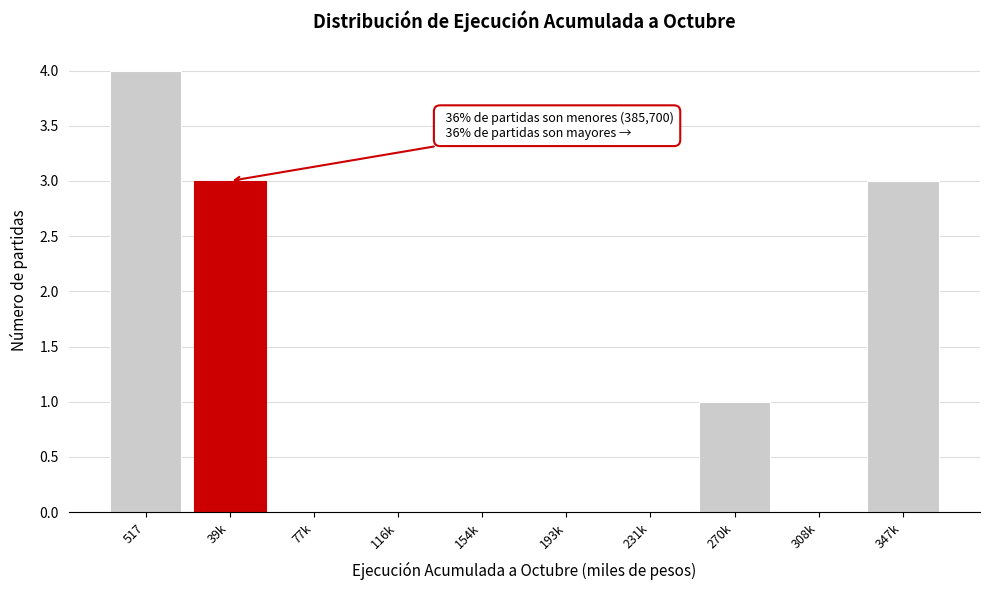

Reading right to left, list all the values displayed in this chart.

347k=3	308k=0	270k=1	231k=0	193k=0	154k=0	116k=0	77k=0	39k=3	517=4